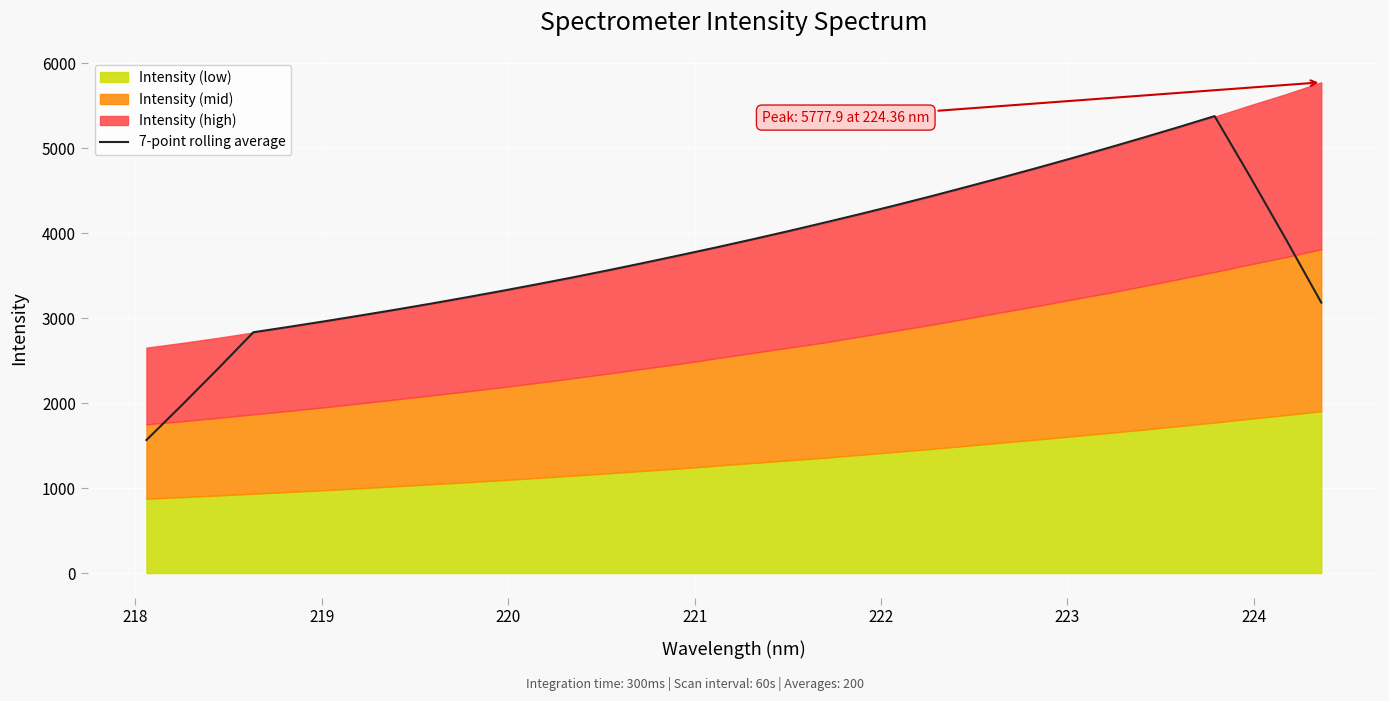

What is the minimum value for 7-point rolling average?

1566.5